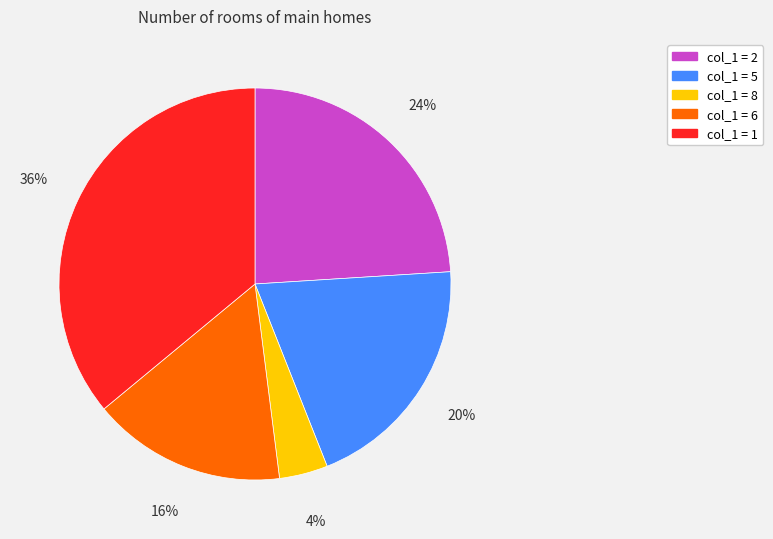

To the nearest percent, what is the difference between the largest and smallest slice percentages?

32%